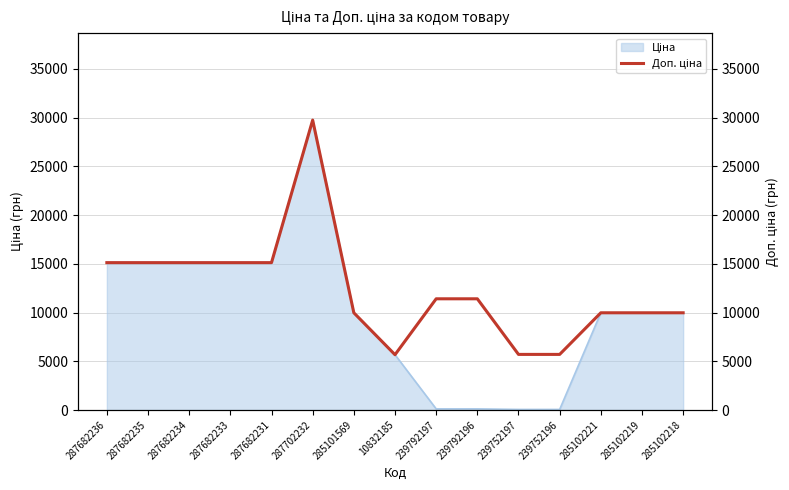

What position from the right is 285101569?

9